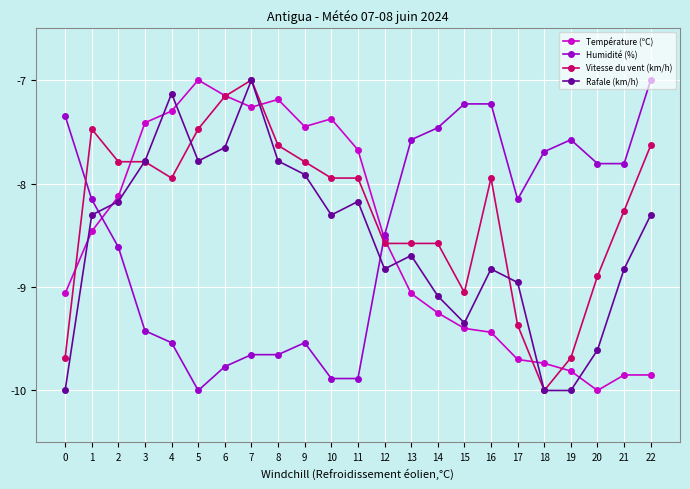

The value of Vitesse du vent (km/h) at 0 is -3.7. True or false?

False